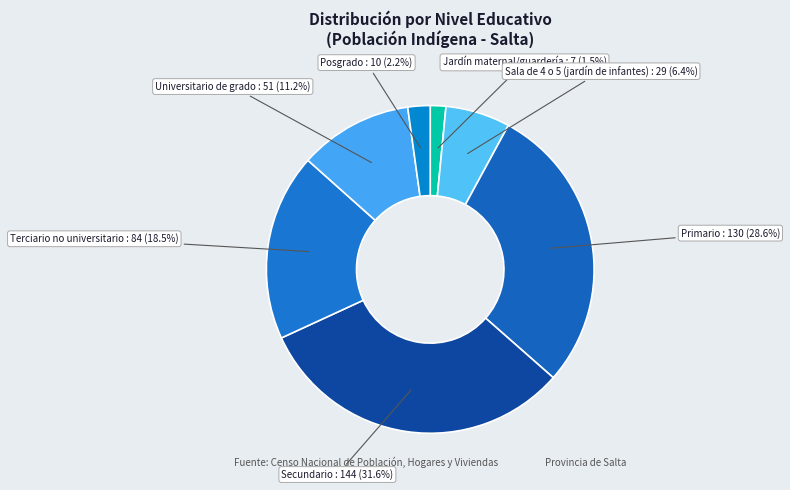

Between Posgrado and Jardín maternal/guardería, which is larger?

Posgrado